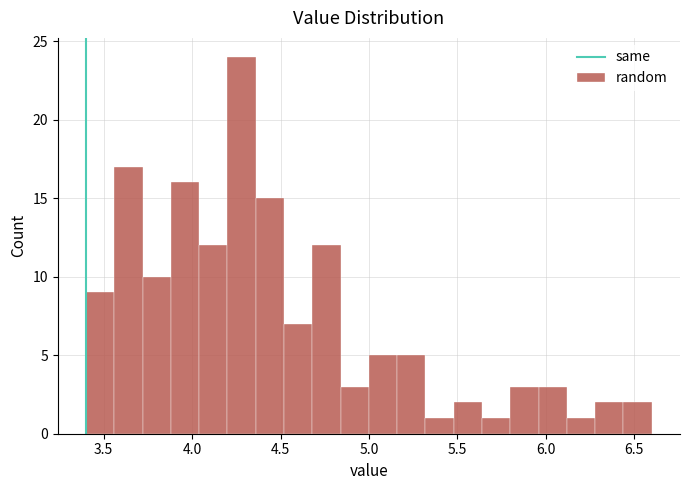

Around what value on the x-axis is the tallest bar? Give the approximate position of its centre, as read against the axis.

4.30